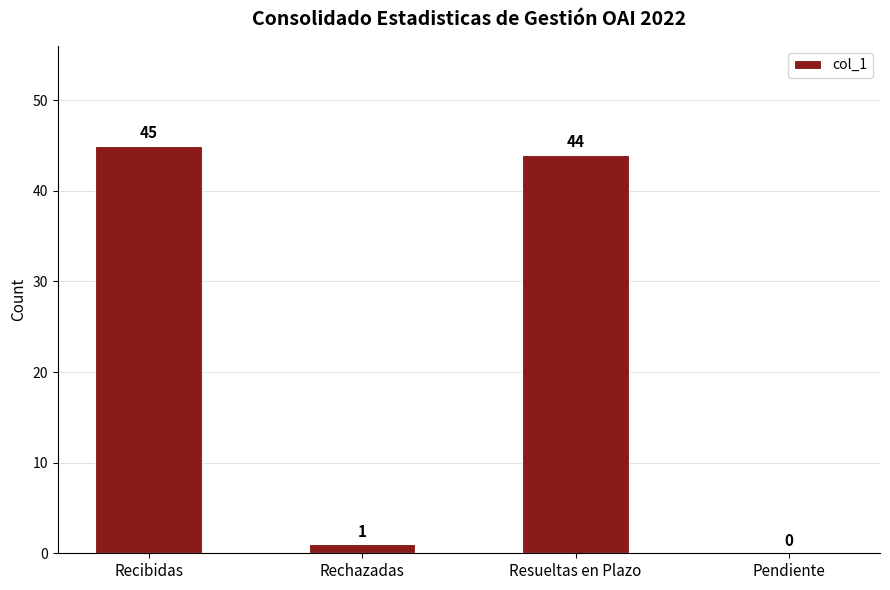

Which category has the highest value across all series?

Recibidas